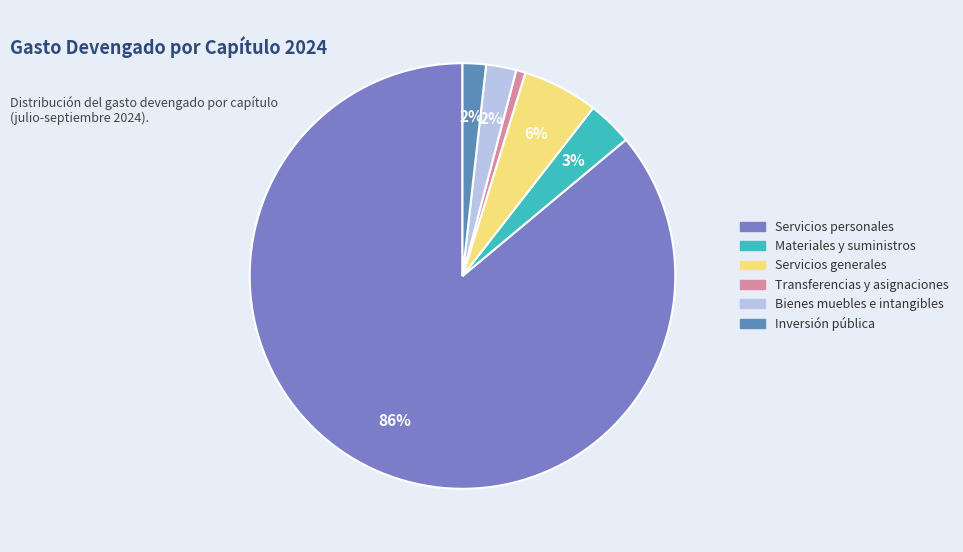

How many slices are in this pie chart?

6